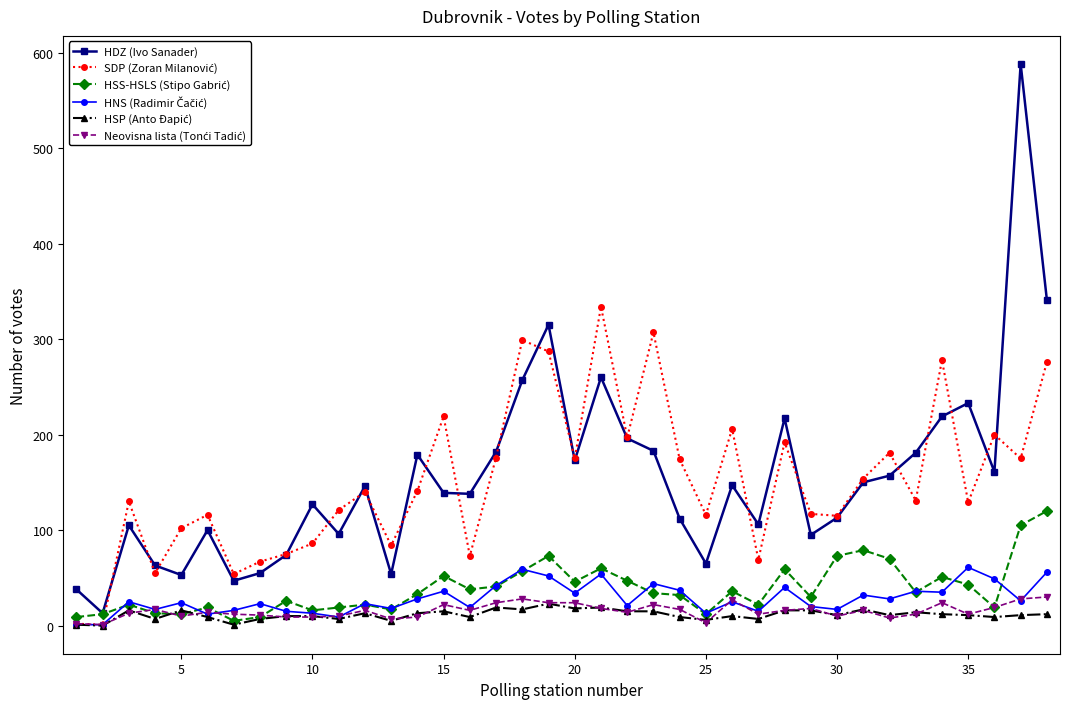

Which series has the widest spread of values?

HDZ (Ivo Sanader)